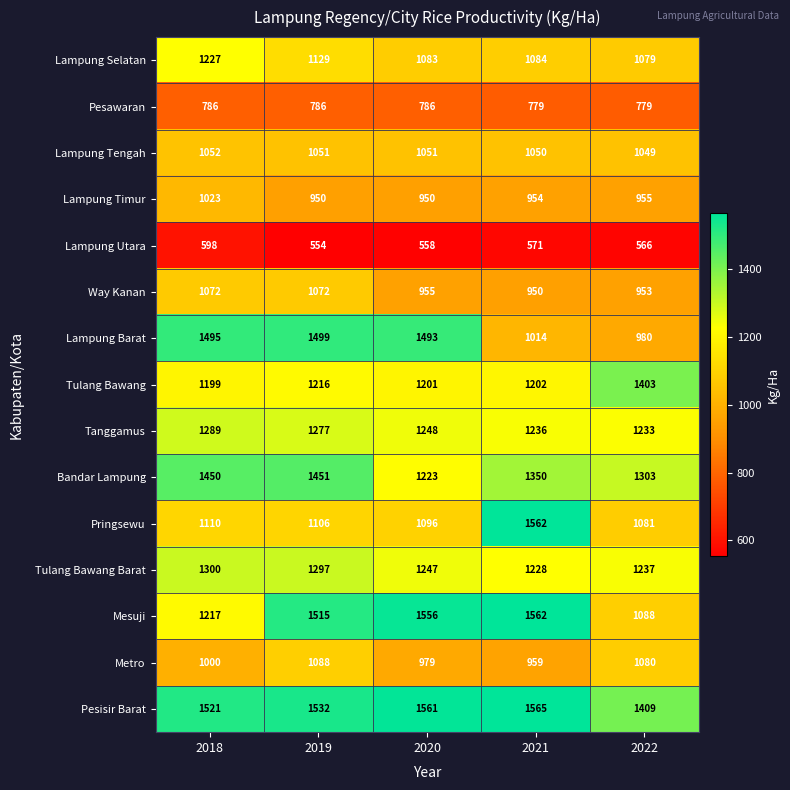

What is the difference between the highest and lowest values at 2022?

843